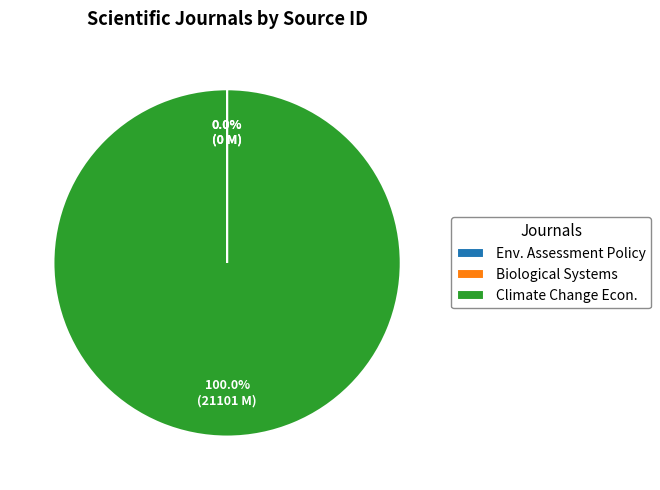

Which slice is the largest?

Climate Change Econ.